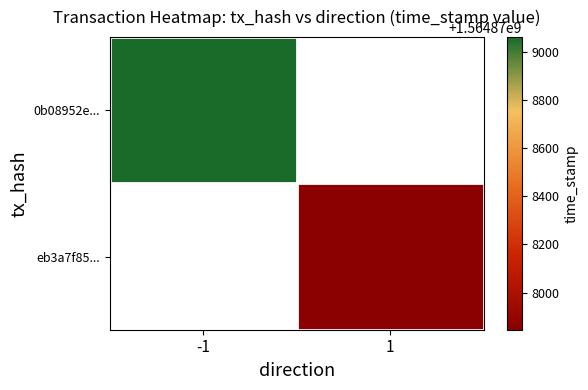

Reading right to left, transcribe all the data shown in this chart.

0b08952e04a939d911663d0c16e3465331cdbc0: time_stamp=1564879061	direction=-1
eb3a7f85c3e1f100f508ca17926e318a929d2b6: time_stamp=1564877846	direction=1